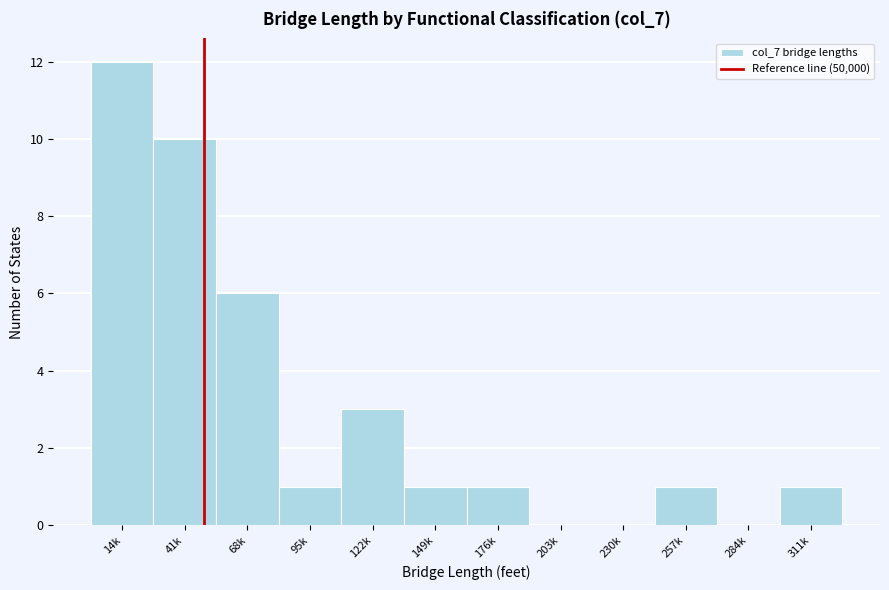

Reading left to right, what are all the values shown in this chart?

14k=12	41k=10	68k=6	95k=1	122k=3	149k=1	176k=1	203k=0	230k=0	257k=1	284k=0	311k=1